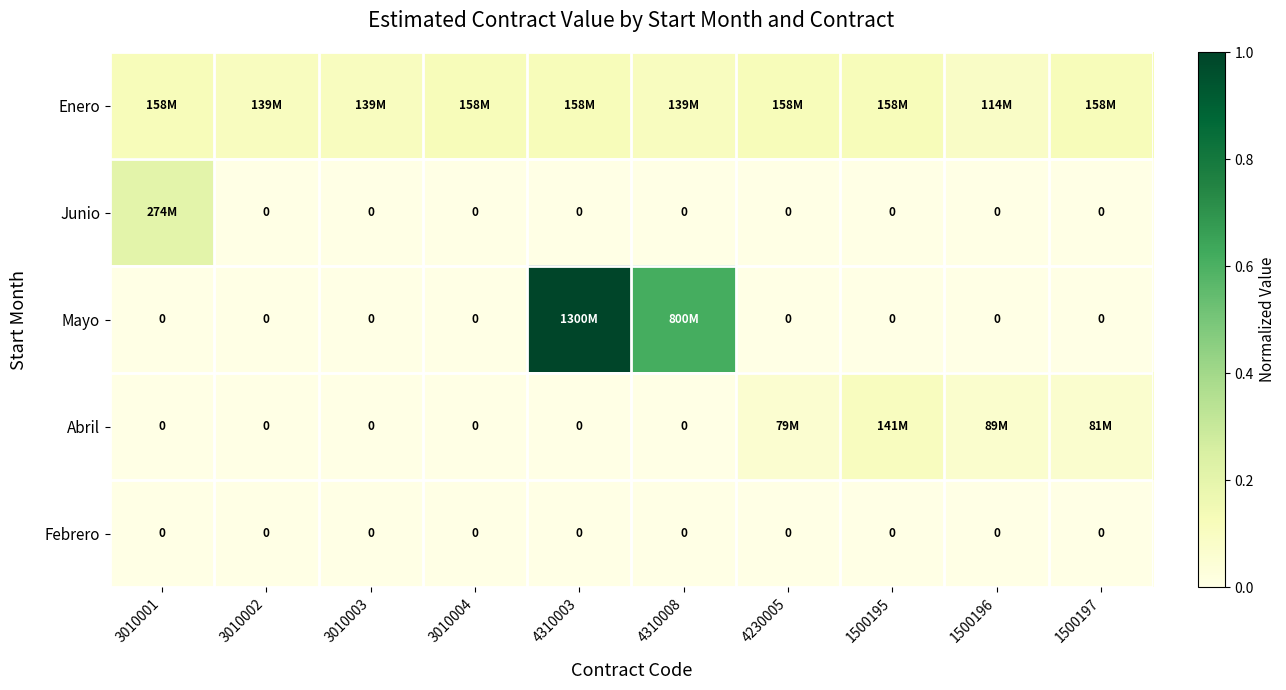

Which series changed the most between 3010001 and 3010002?

Junio